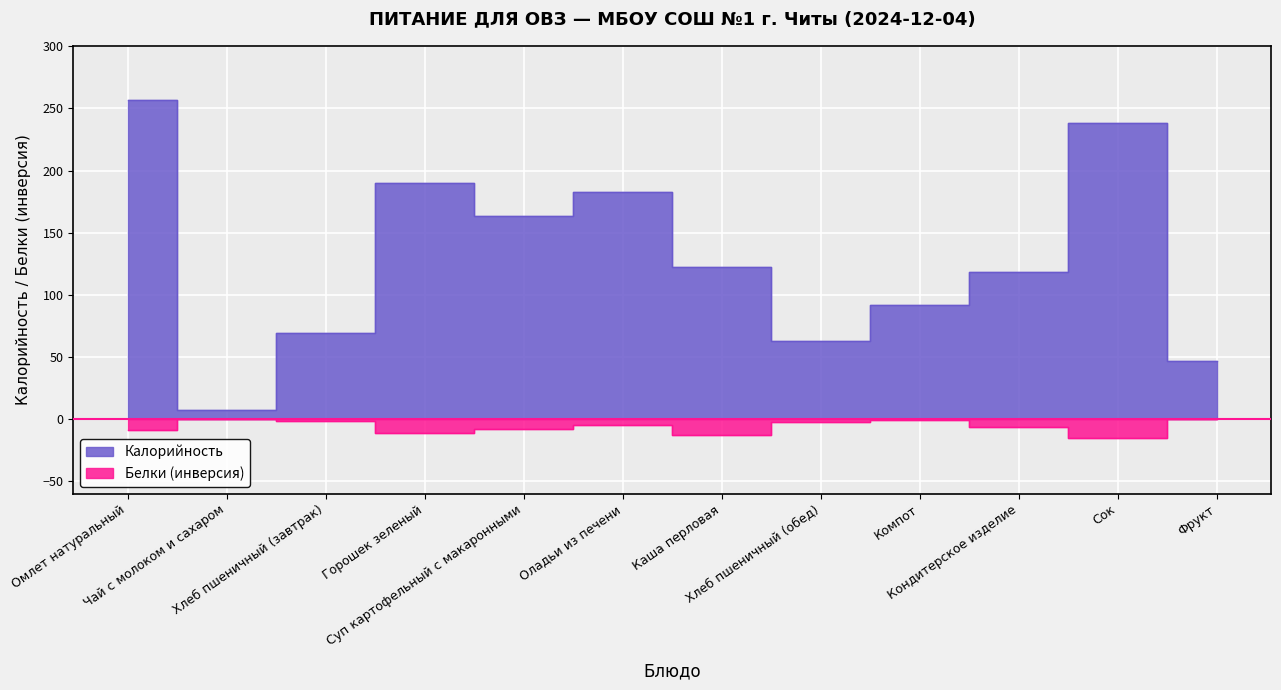

Rank the series by their maximum value, from lowest to highest.

Белки, Калорийность